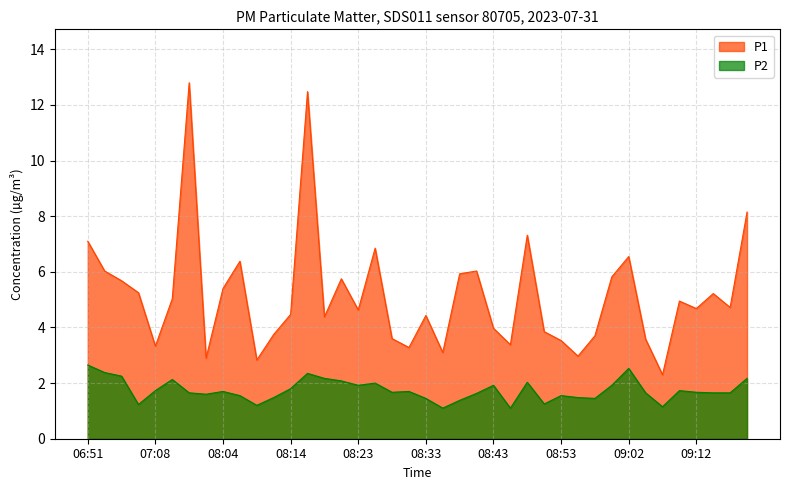

Rank the series at 08:36 from highest to lowest value.

P1, P2